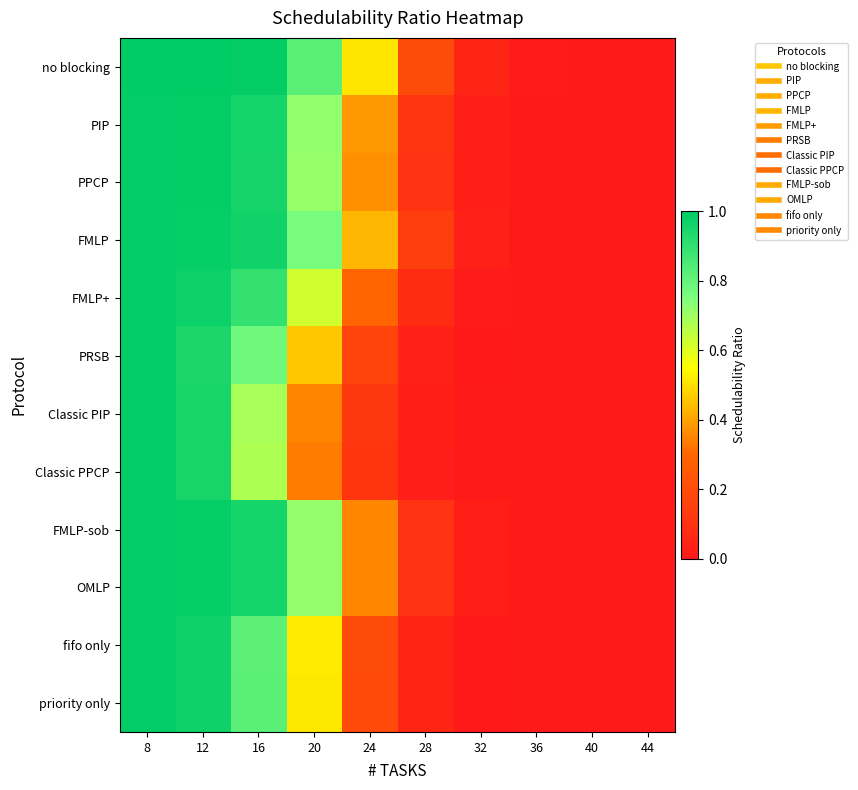

Rank the series at 36 from lowest to highest value.

PRSB, Classic PIP, Classic PPCP, fifo only, priority only, PIP, PPCP, FMLP+, FMLP, FMLP-sob, OMLP, no blocking